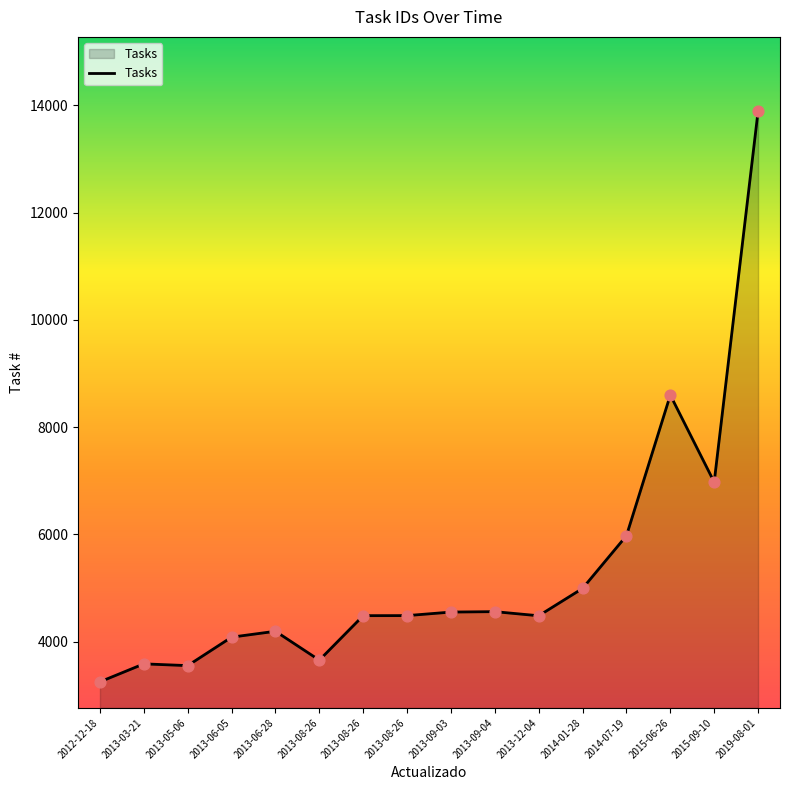

Which has a higher value, 2013-05-06 or 2013-06-05?

2013-06-05